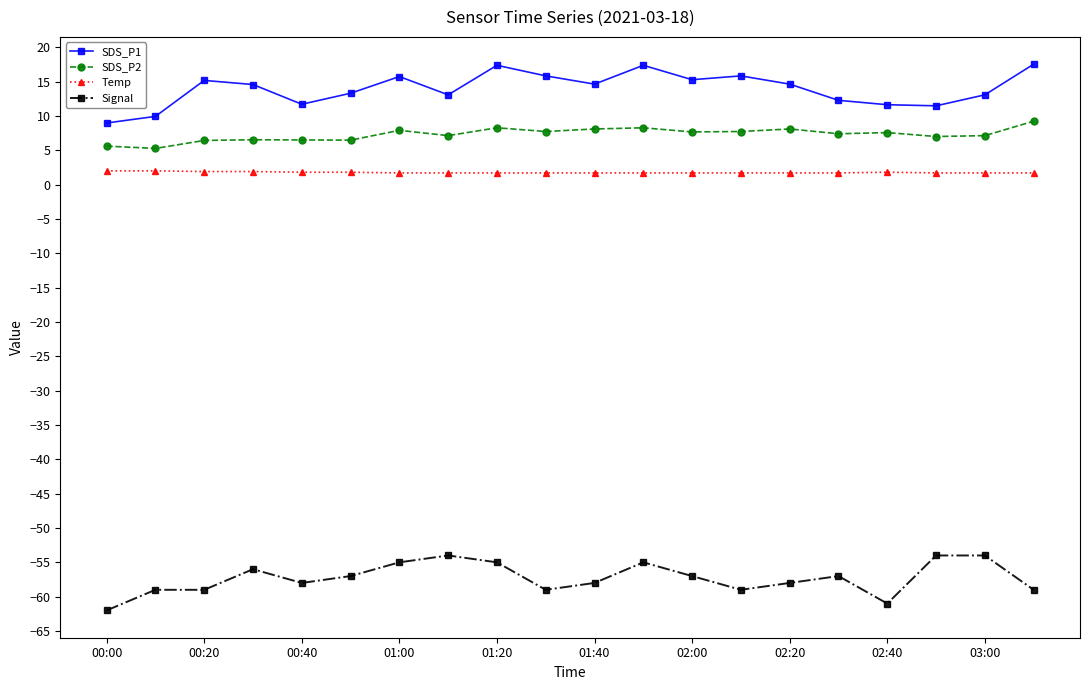

True or false: Temp and Signal intersect in this chart.

False